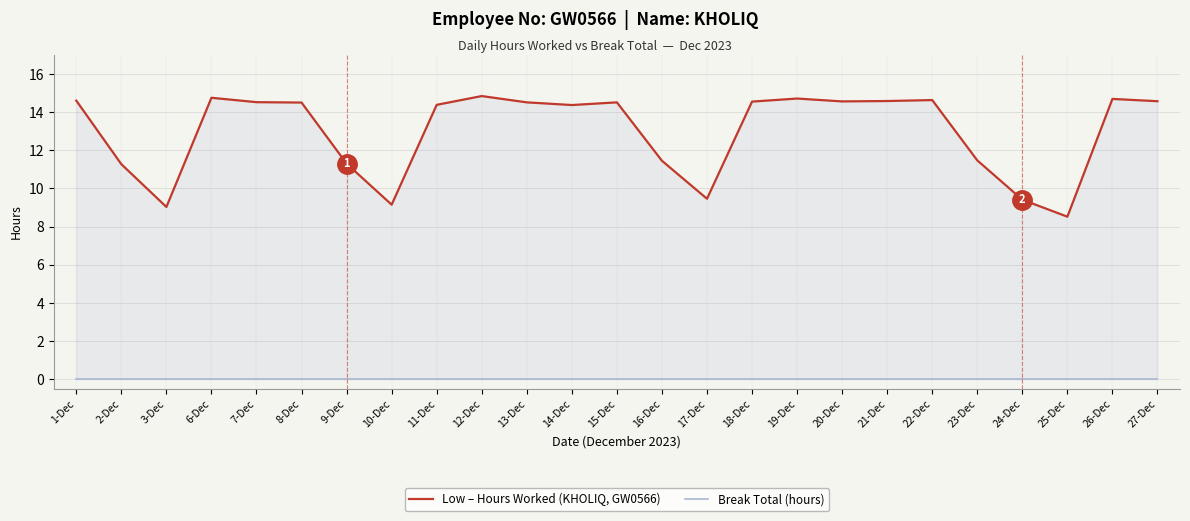

At which label is Break Total (hours) closest to 0?

1-Dec